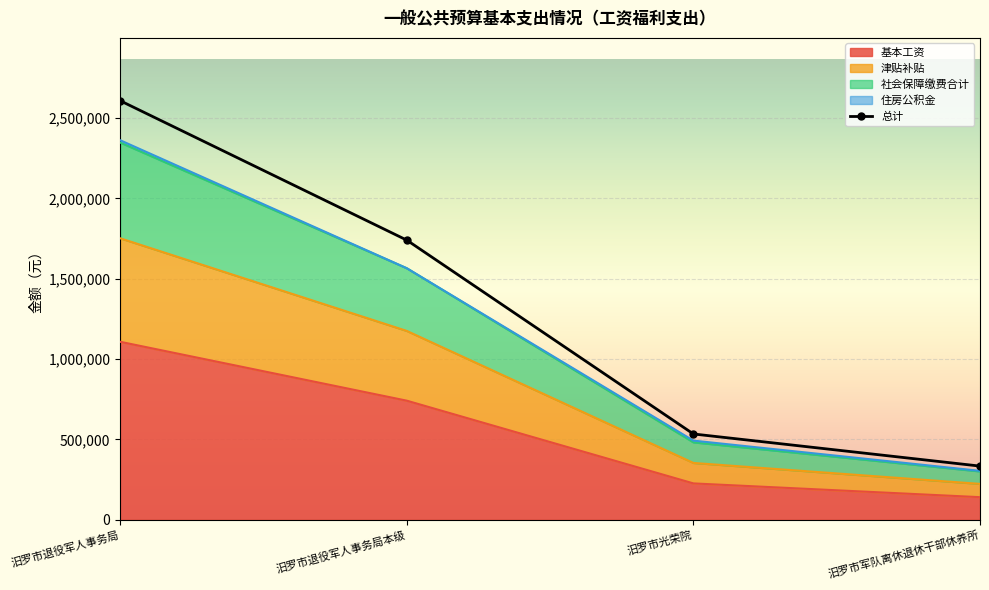

What is the smallest value displayed?

140424